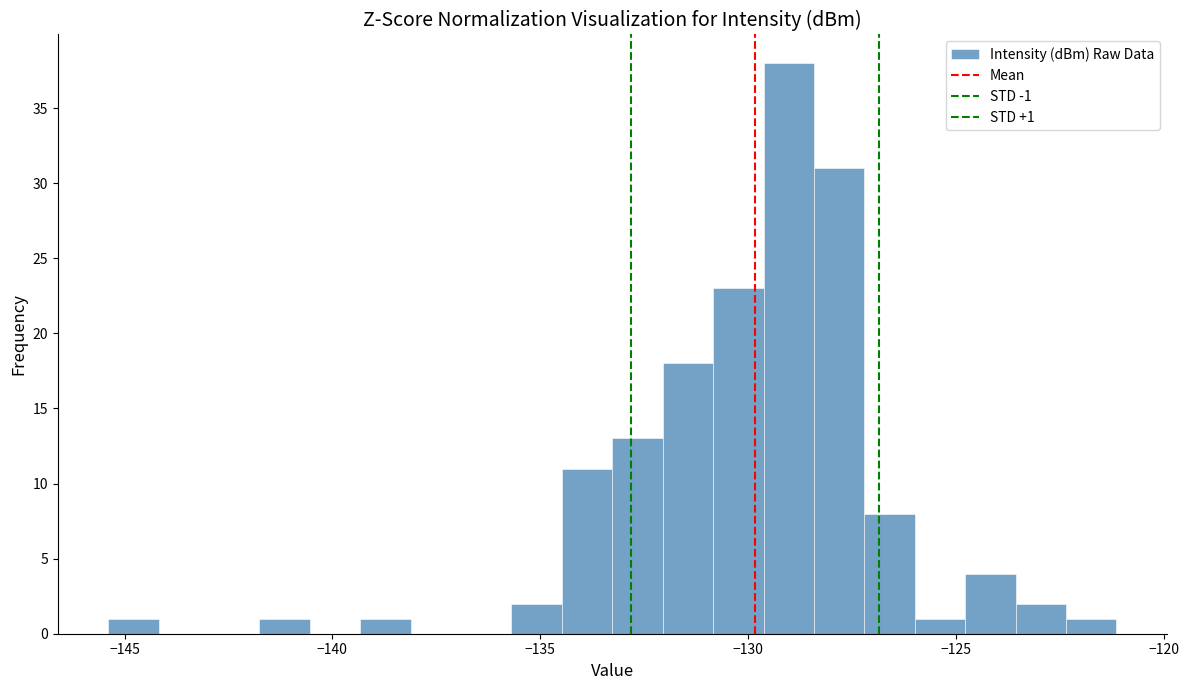

Read against the x-axis, roughly where is the centre of the tallest bar?

-129.0